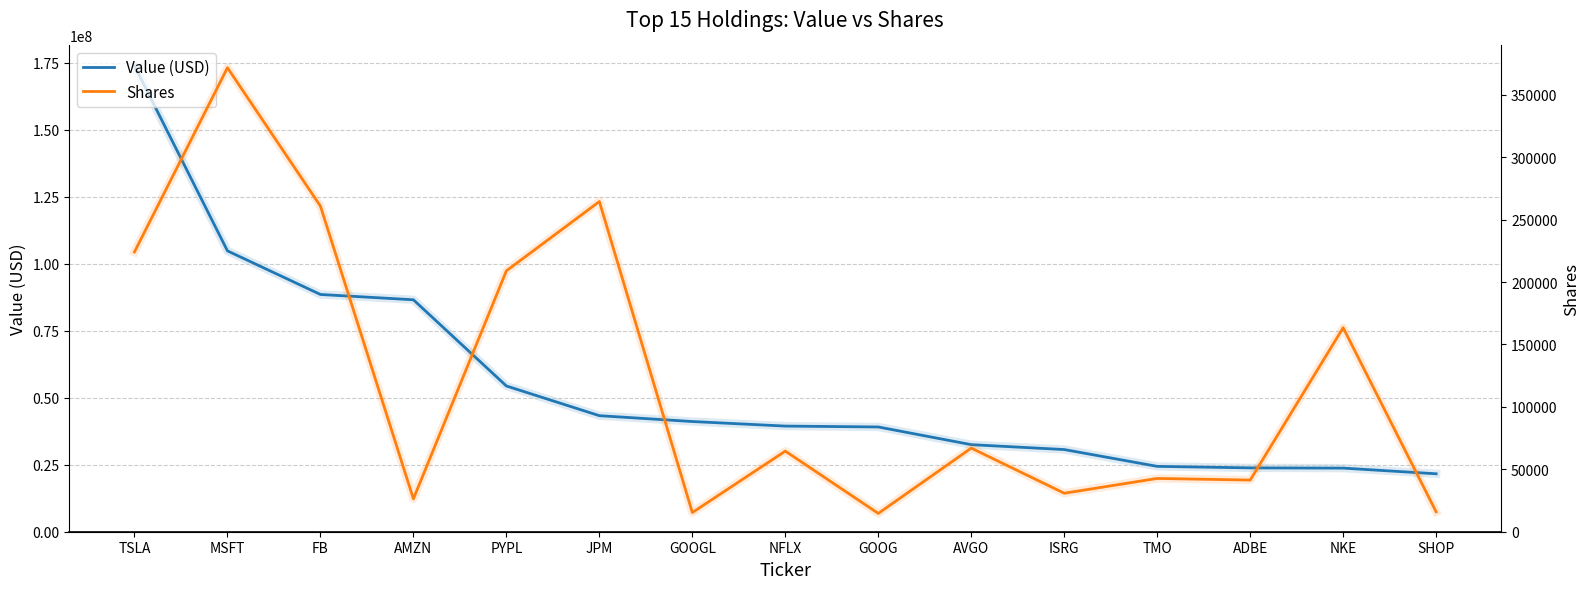

What is the difference between the maximum and minimum values in the Shares series?

356960